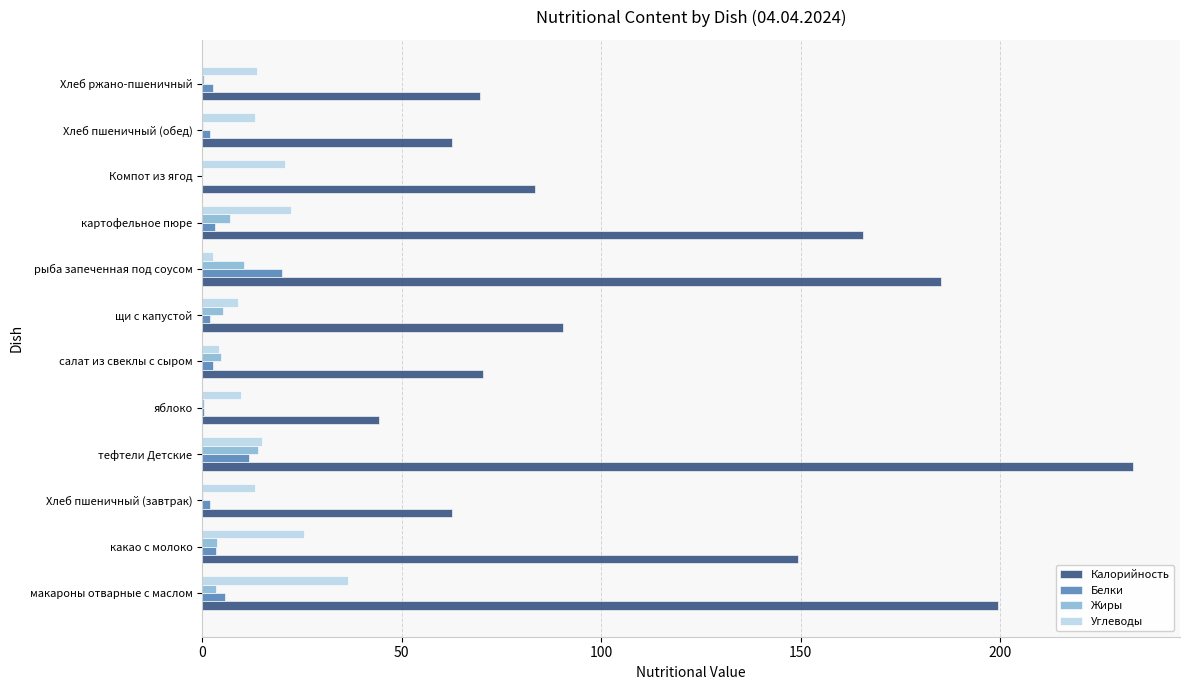

True or false: Калорийность has a value of 66.6 at яблоко.

False